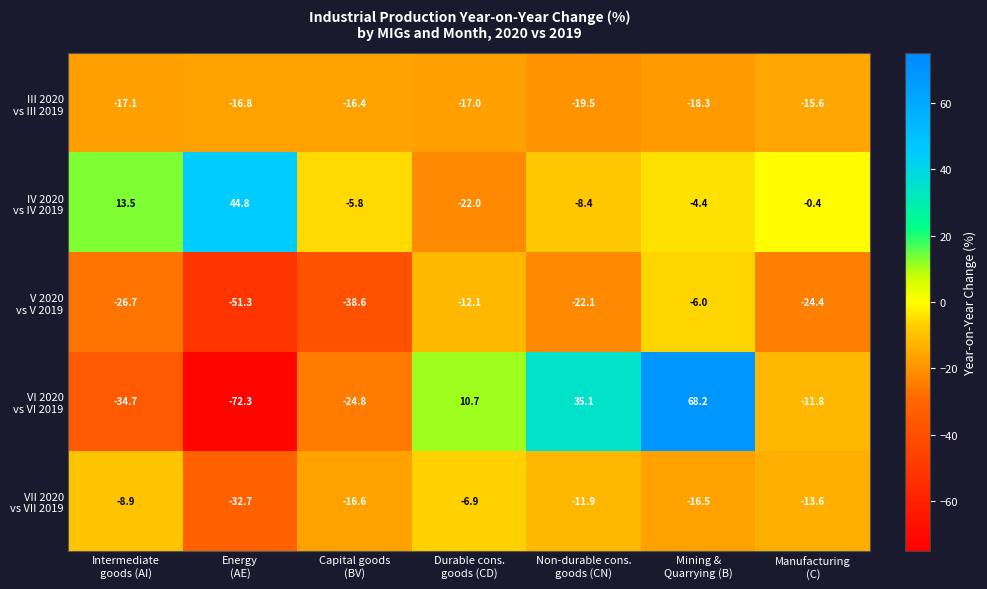

What is the maximum value shown in the chart?

68.2